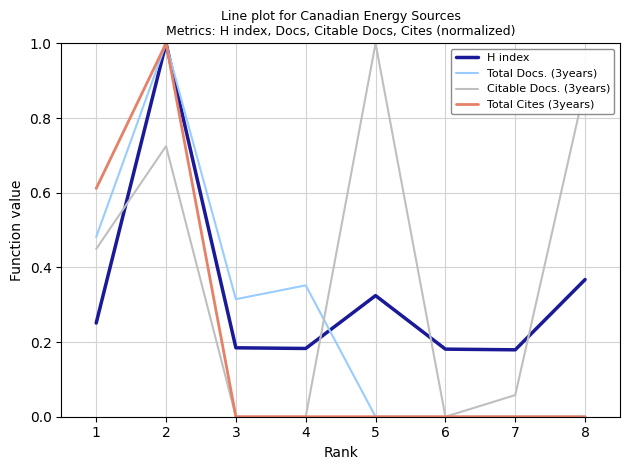

Which series has the largest total across all categories?

Citable Docs. (3years)